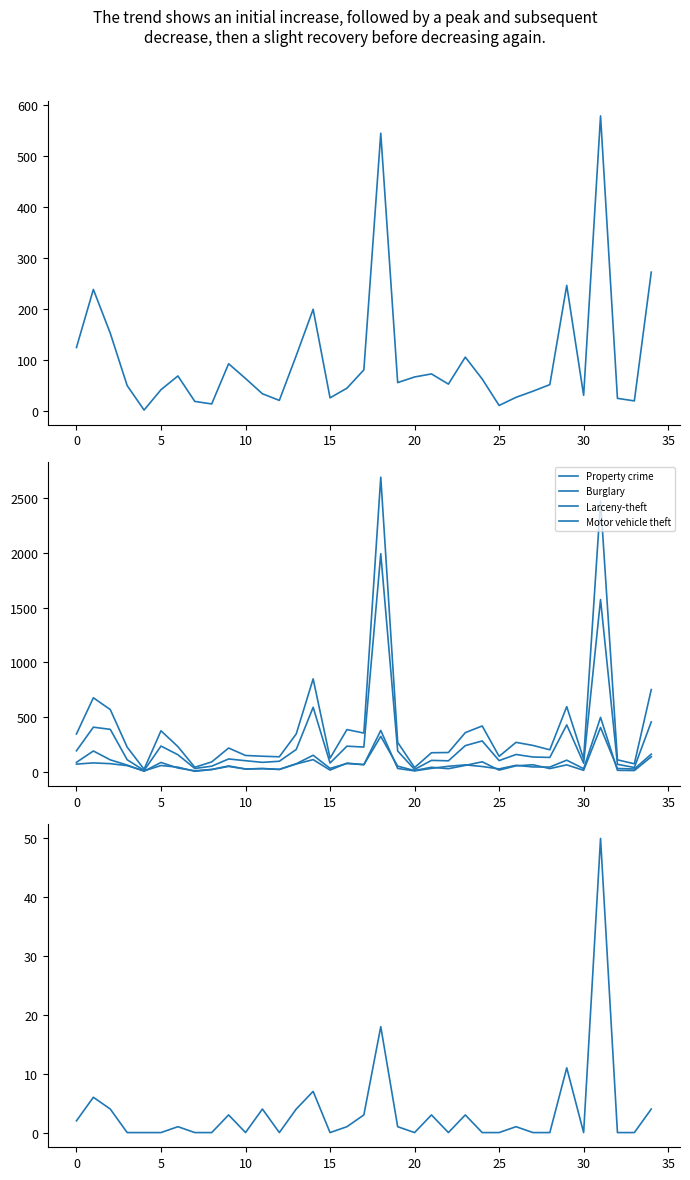

Which series has the largest range (max minus min)?

Property crime